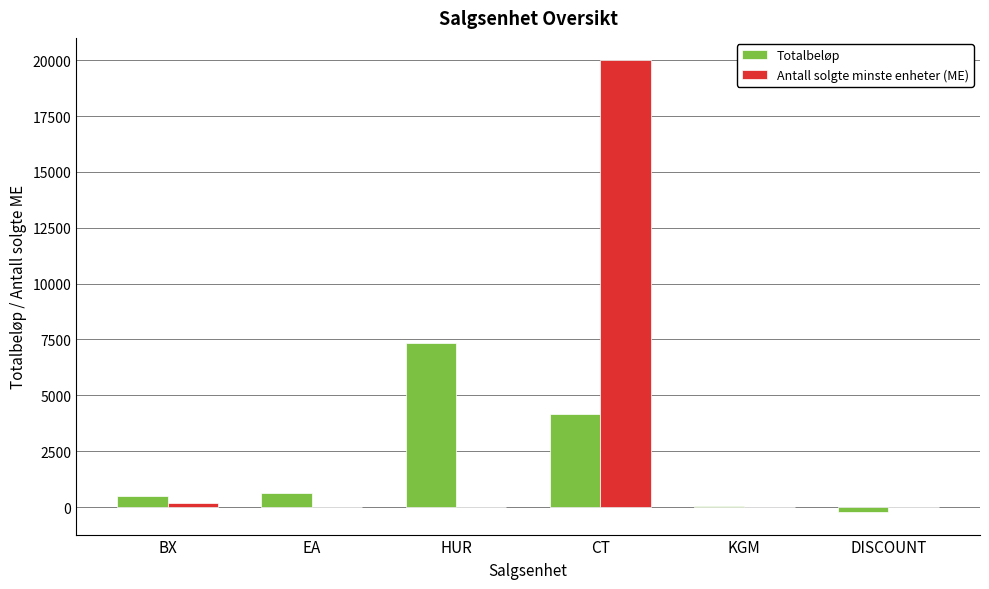

What is the sum of all Totalbeløp values?

12460